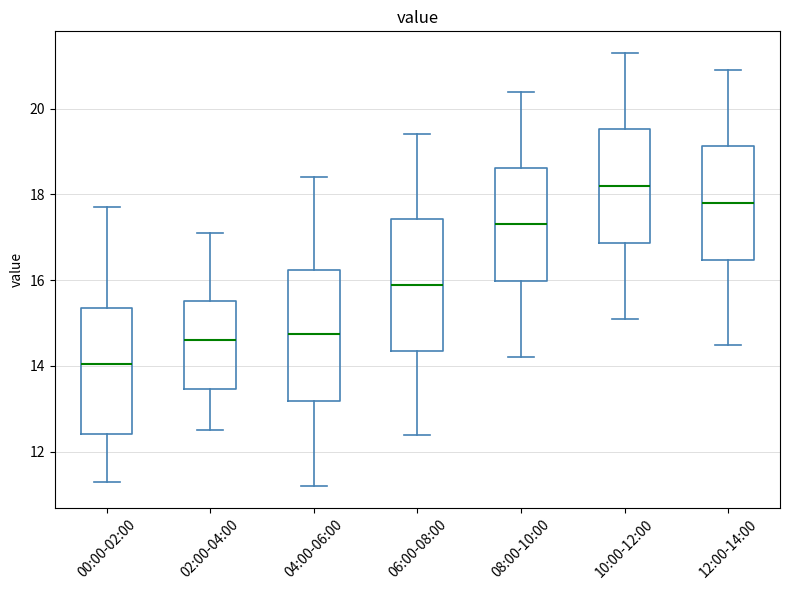

Reading left to right, transcribe this box plot: for each box, give where its median line is, the range the box spans, and where its two whiskers end, as read against the y-axis. The values are not printed on the chart, so give them approximately, as read against the axis.

00:00-02:00: median 14.0, box 12.4 to 15.4, whiskers 11.4 to 17.8
02:00-04:00: median 14.6, box 13.4 to 15.6, whiskers 12.6 to 17.2
04:00-06:00: median 14.8, box 13.2 to 16.2, whiskers 11.2 to 18.4
06:00-08:00: median 16.0, box 14.4 to 17.4, whiskers 12.4 to 19.4
08:00-10:00: median 17.4, box 16.0 to 18.6, whiskers 14.2 to 20.4
10:00-12:00: median 18.2, box 16.8 to 19.6, whiskers 15.2 to 21.4
12:00-14:00: median 17.8, box 16.4 to 19.2, whiskers 14.6 to 21.0